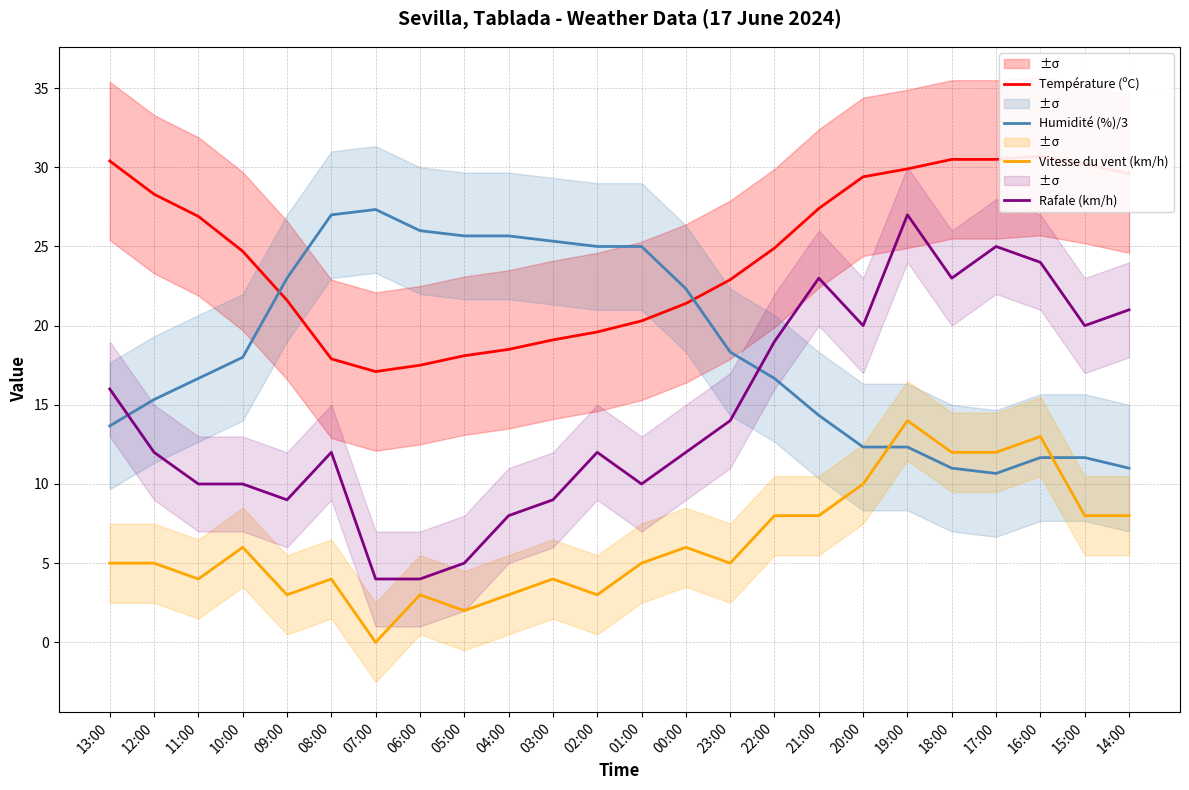

What is the label of the 15th point from the right?

04:00